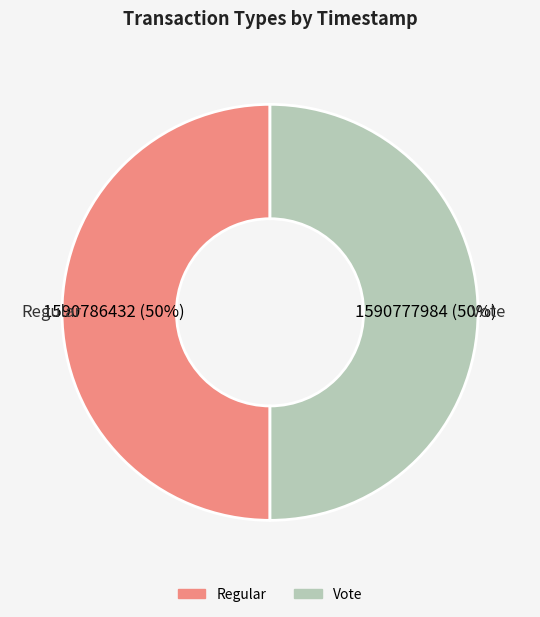

The Regular slice represents 56% of the pie. True or false?

False